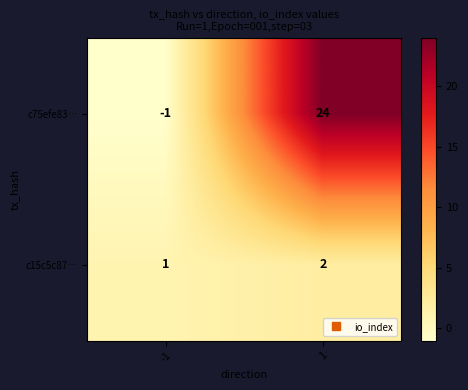

Which series has the widest spread of values?

c75efe83…